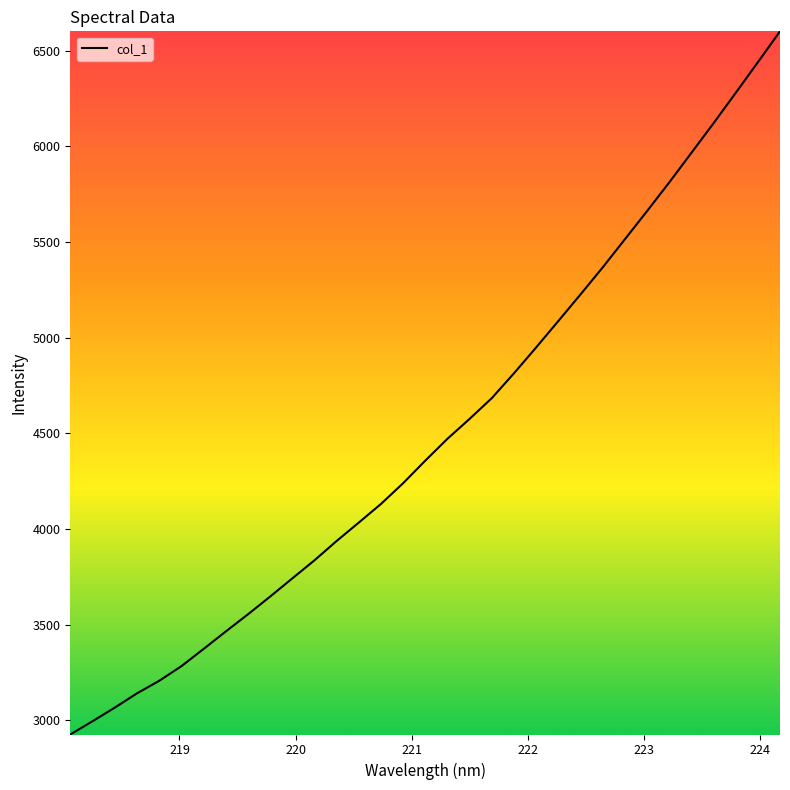

What is the difference between the maximum and minimum values?

3677.5